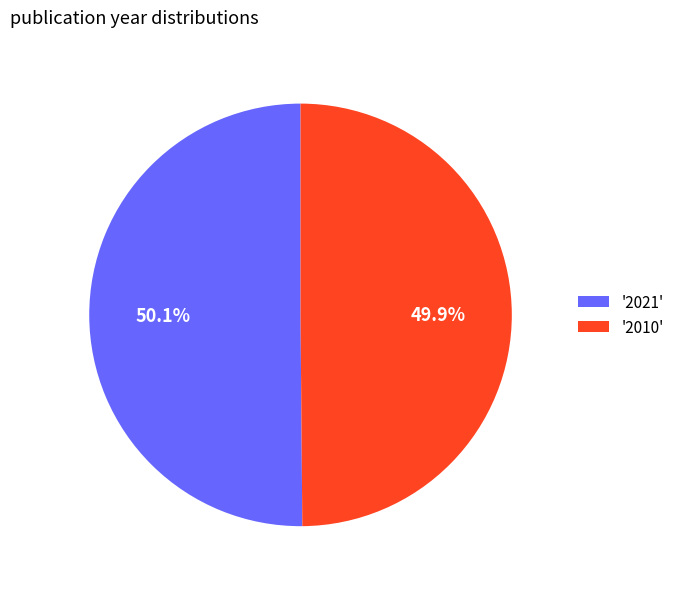

Count the number of slices in the pie.

2